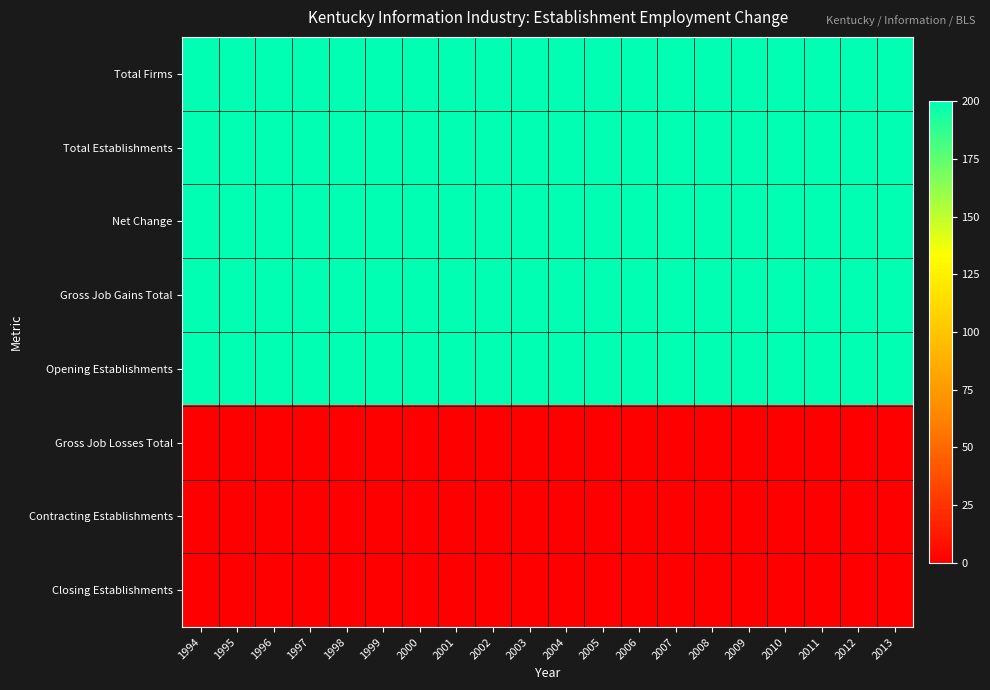

Which series has the largest total across all categories?

Total Firms